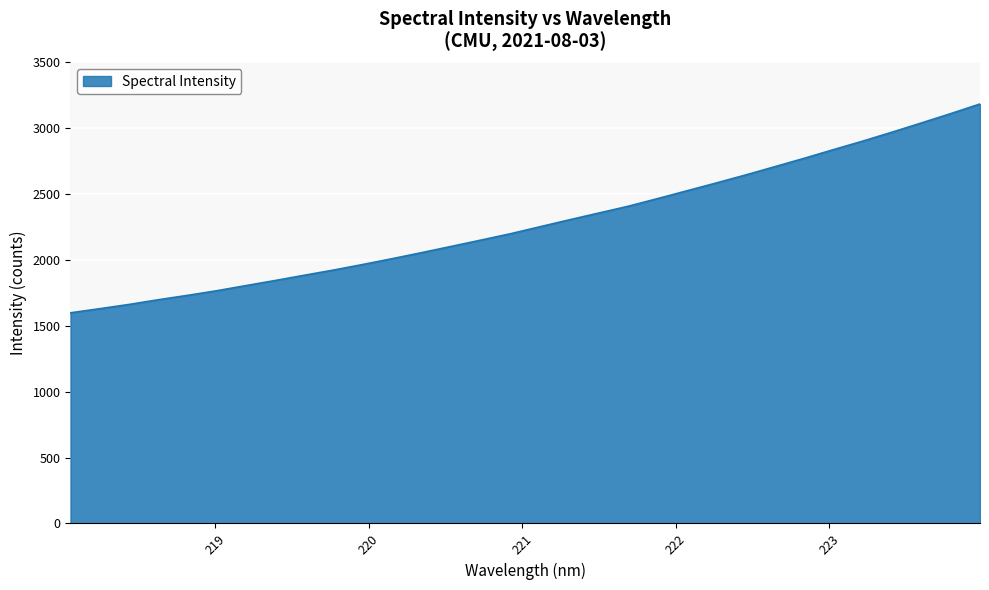

What is the maximum value shown in the chart?

3182.7